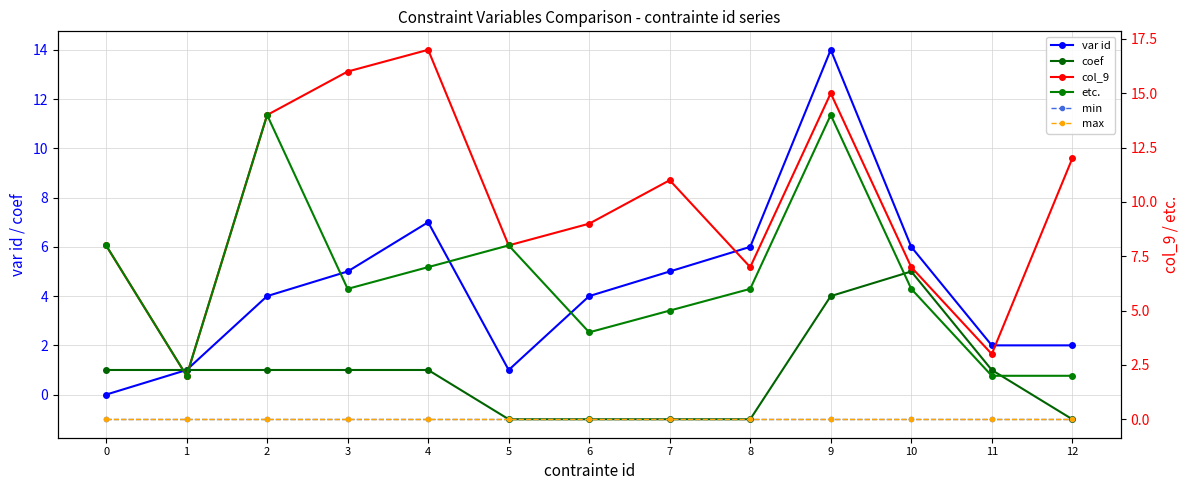

Rank the series by their maximum value, from lowest to highest.

min, max, coef, var id, etc., col_9